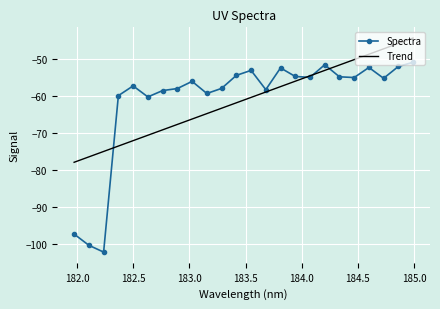

What is the maximum value shown in the chart?

-44.4